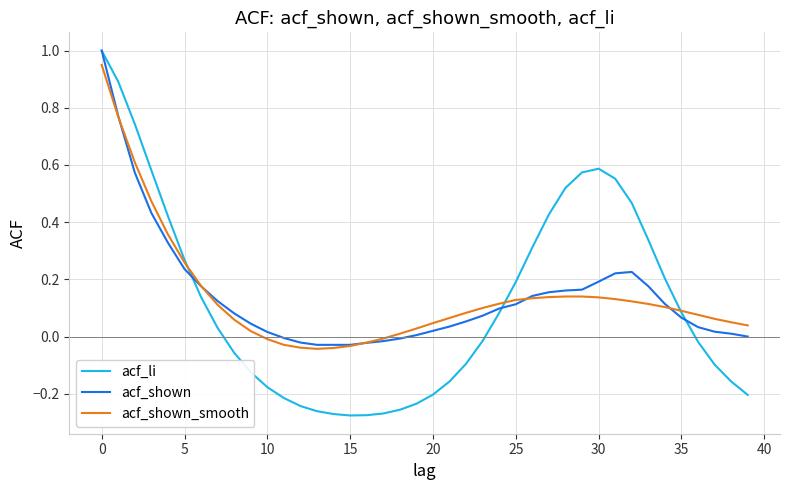

How many lines are shown in the chart?

3